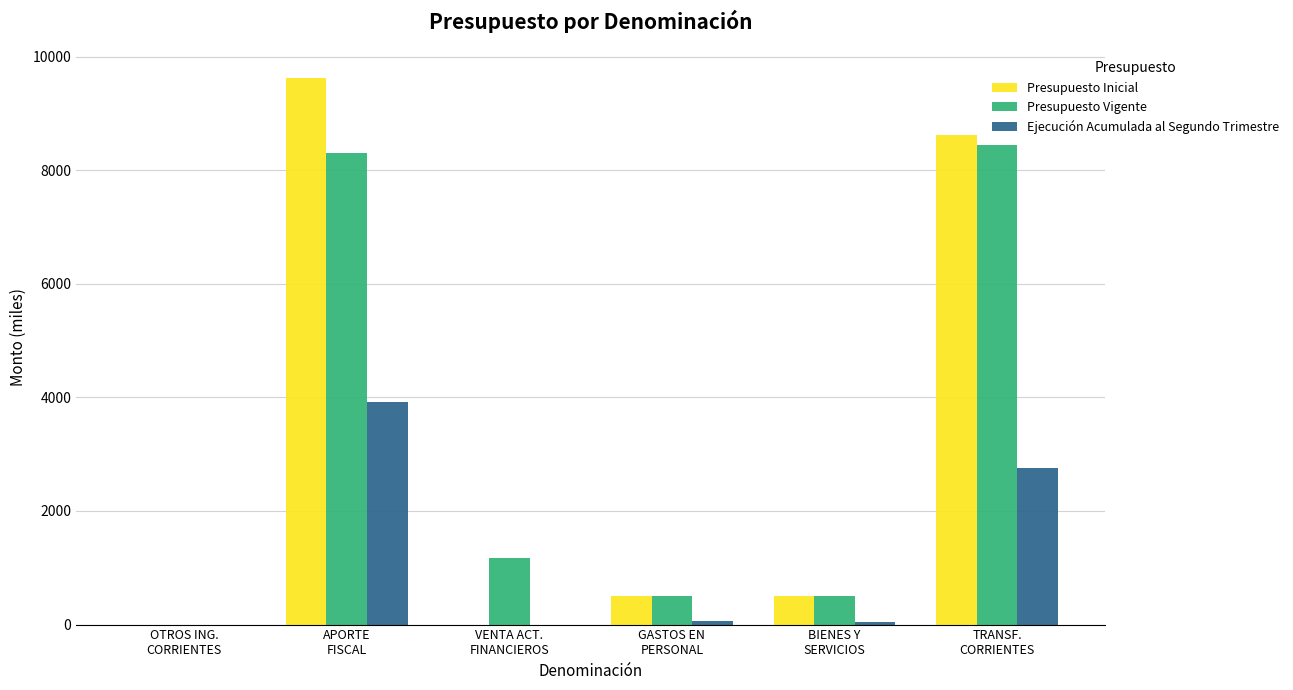

What is the sum of all Presupuesto Inicial values?

19262